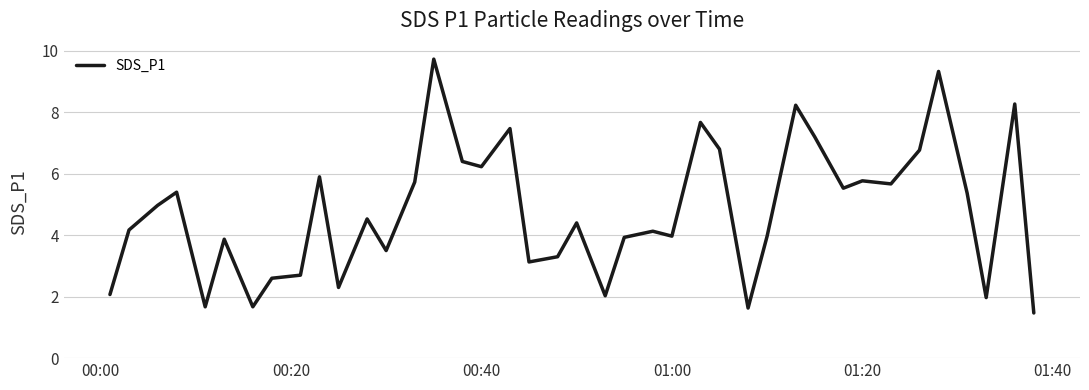

What is the smallest value displayed?

1.5